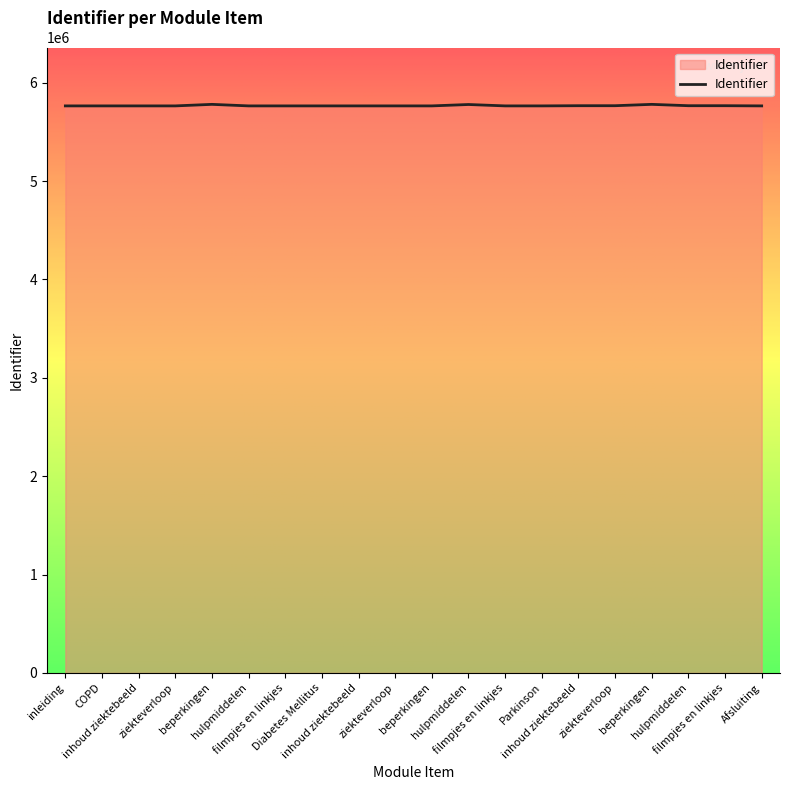

How many lines are shown in the chart?

1